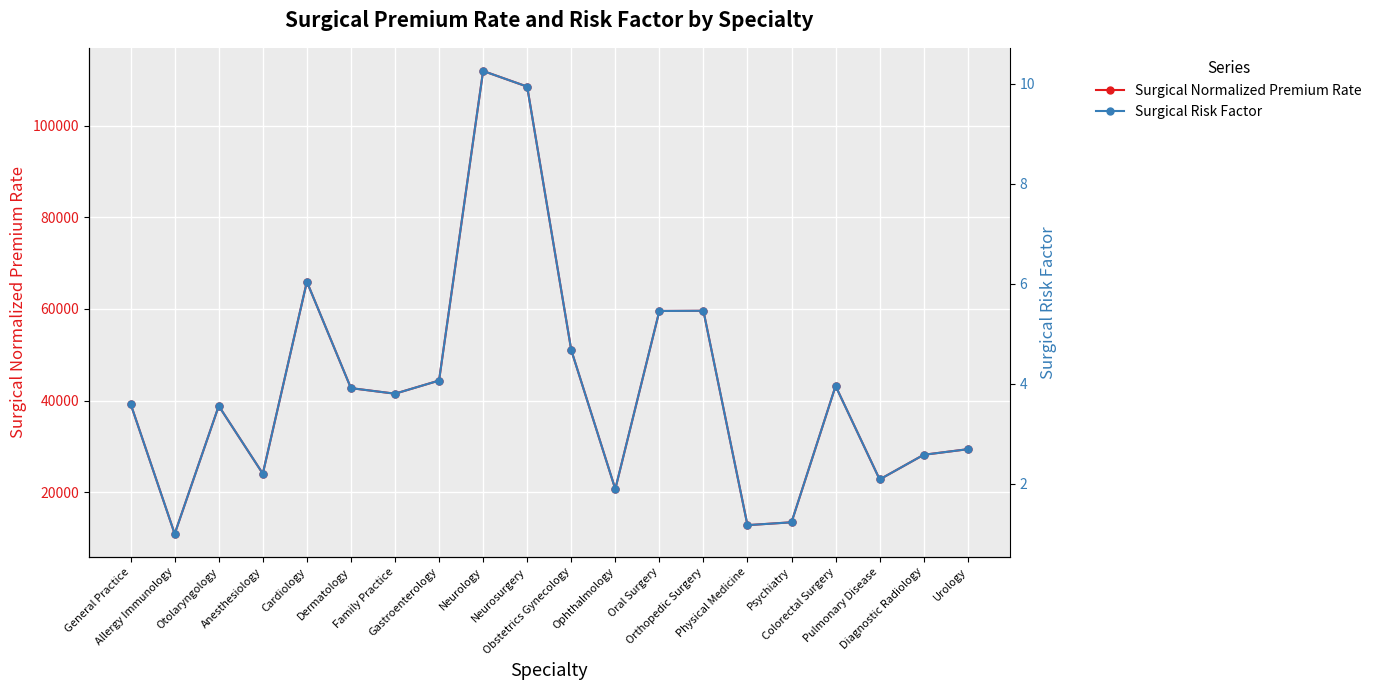

In Surgical Risk Factor, how many points are higher than both neighbors (excluding endpoints)?

5